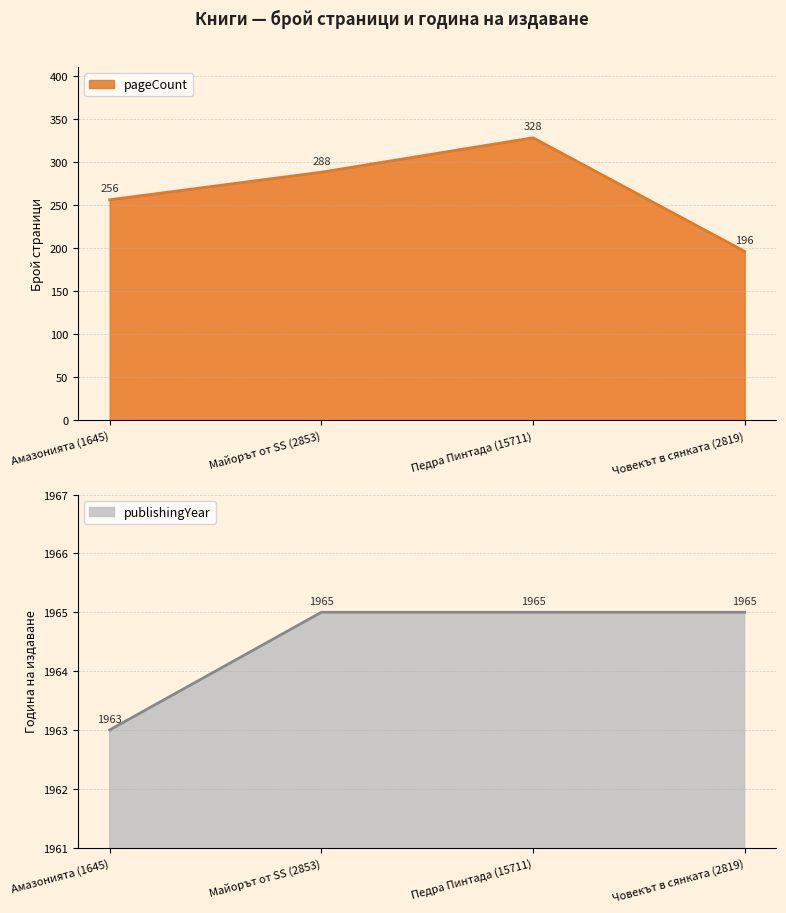

What are all the series names shown in the legend?

pageCount, publishingYear